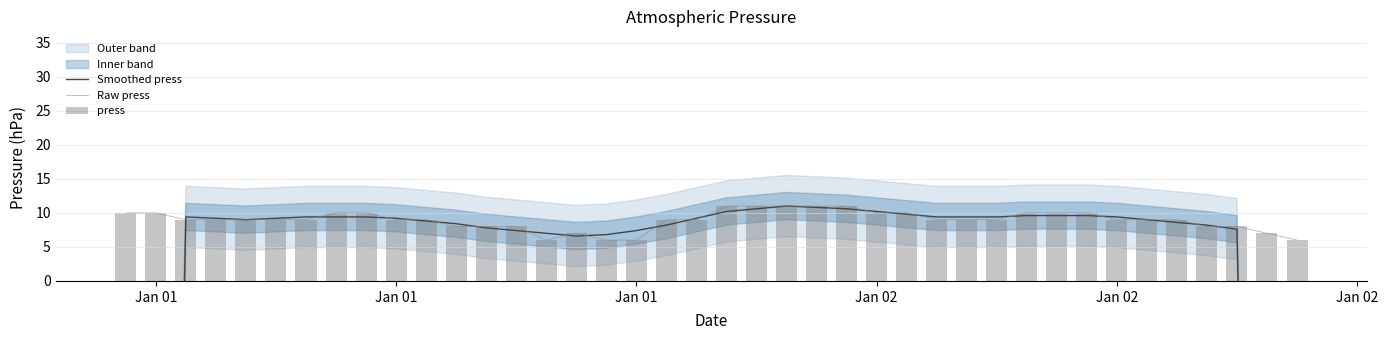

How many values in Smoothed press are below zero?

4